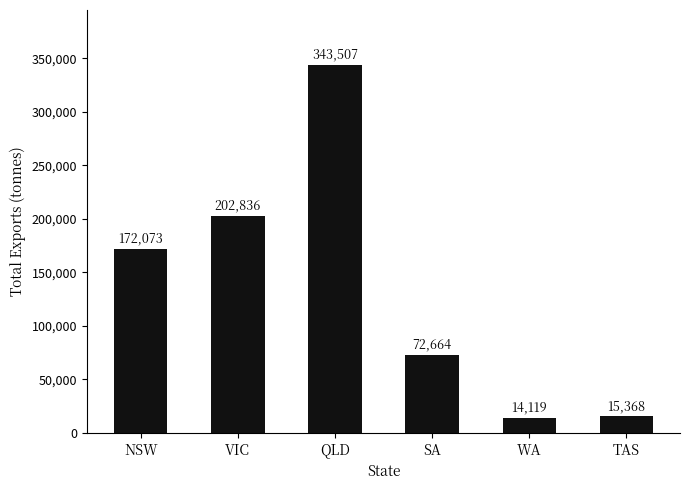

What is the smallest value displayed?

14119.0